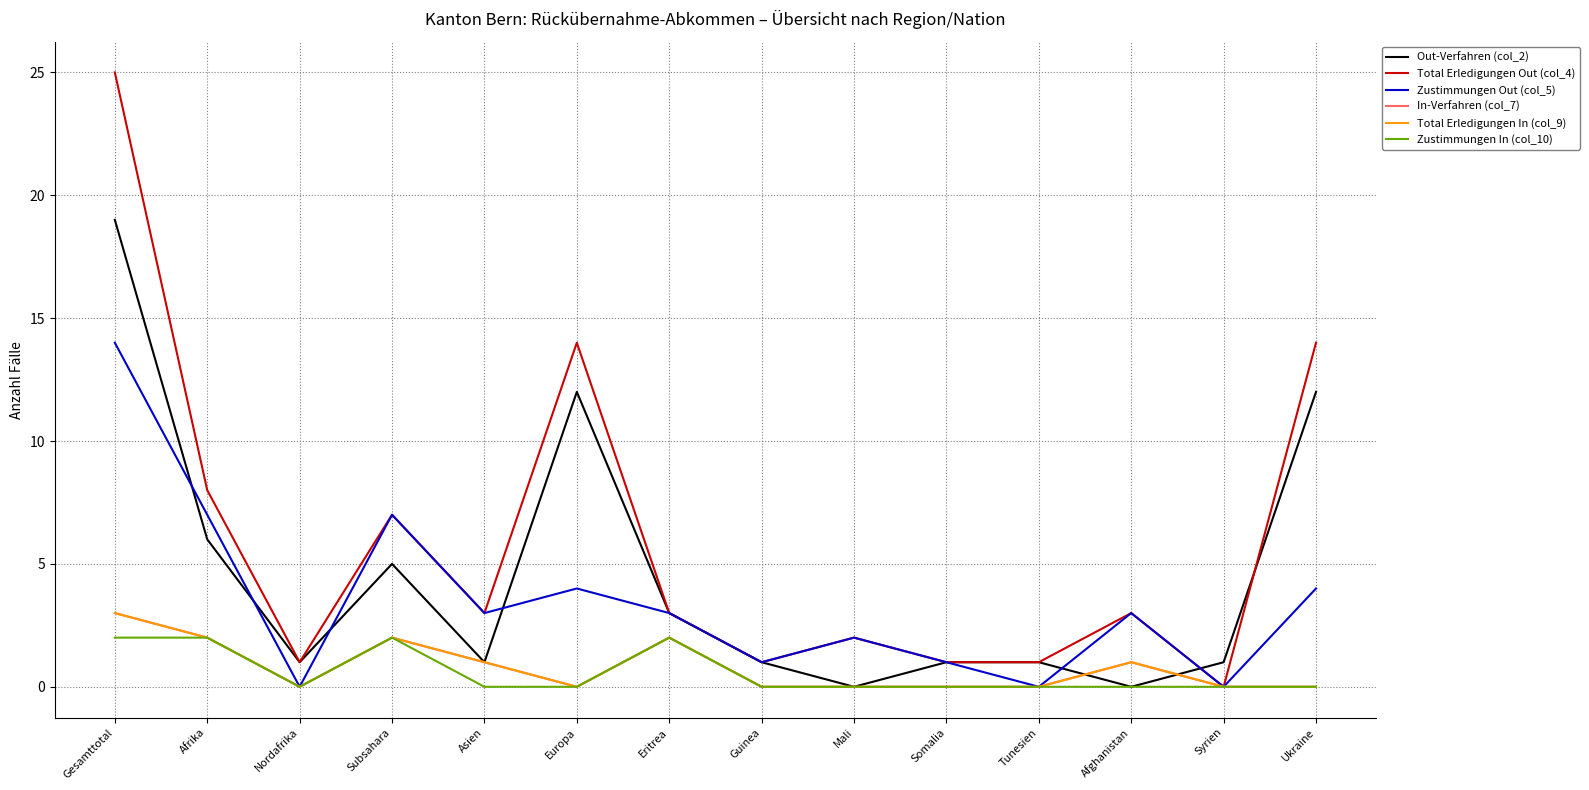

What is the difference between the highest and lowest values at Tunesien?

1